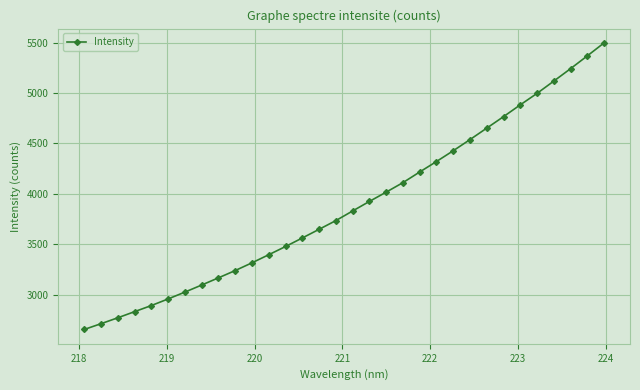

What is the value of the 8th point from the left?

3095.7